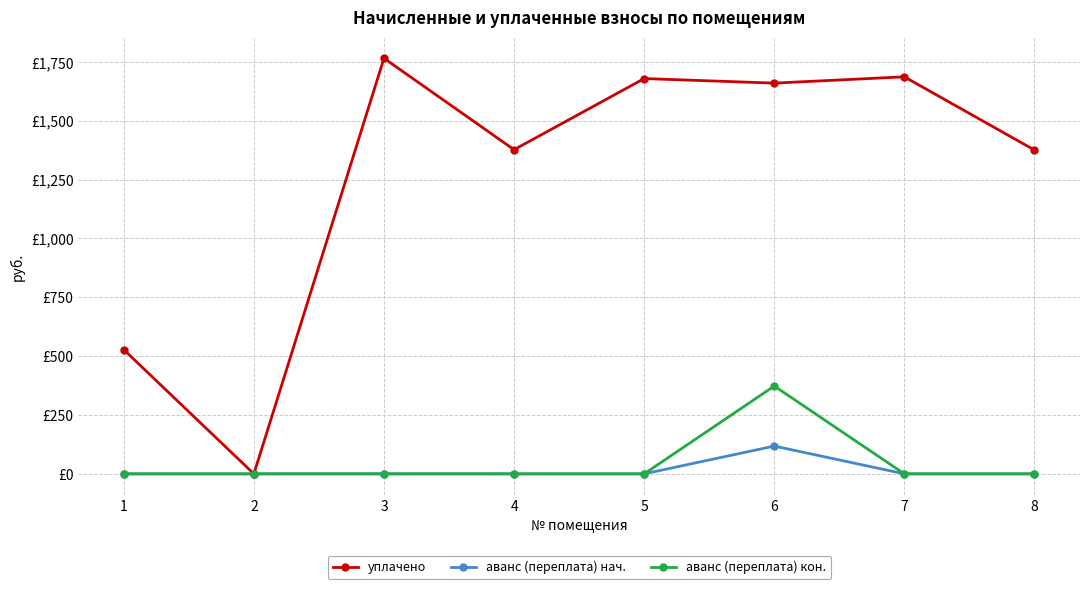

At which category is the sum across all series the highest?

6